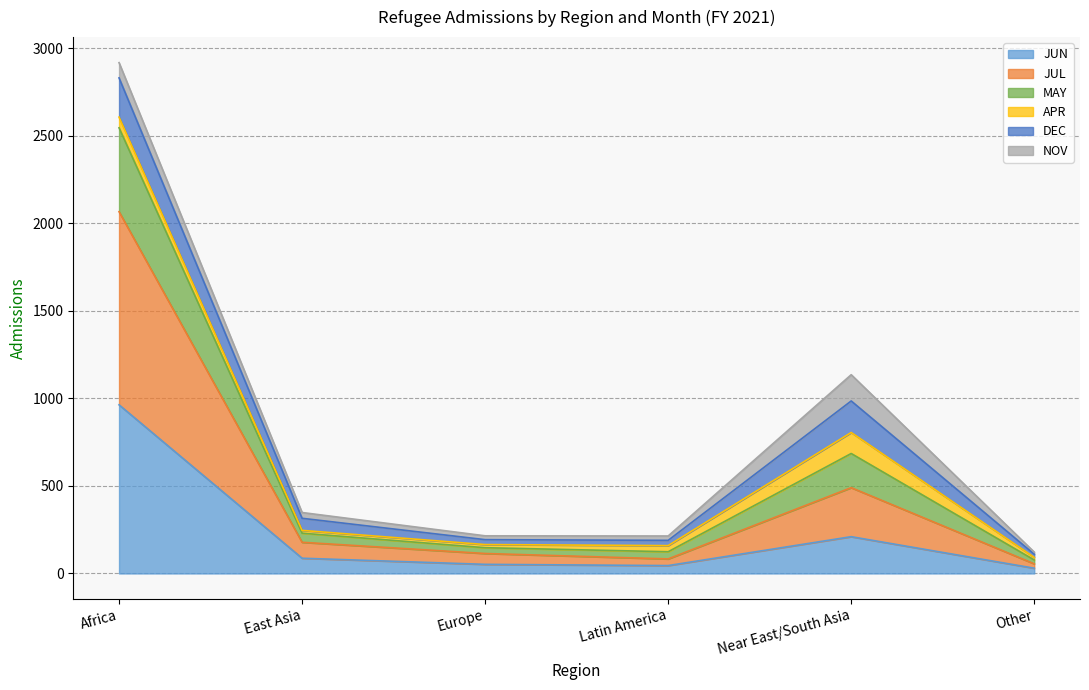

What is the highest value of the JUN series?

963